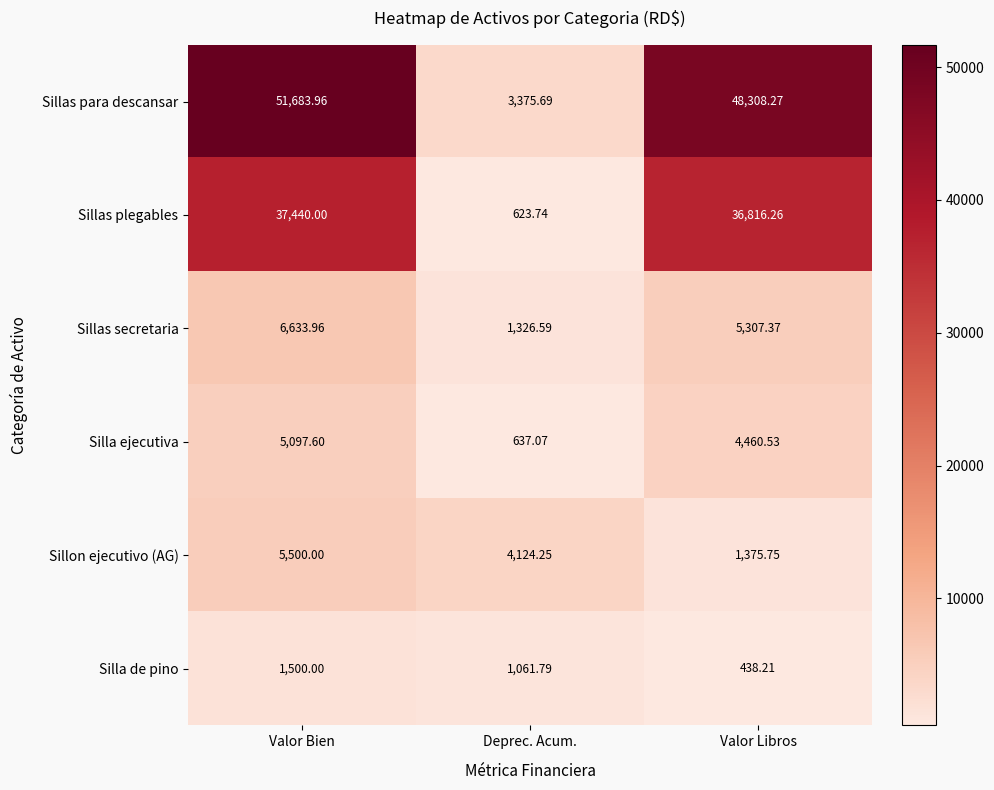

At which label does Sillas secretaria first exceed 5307?

Valor Bien